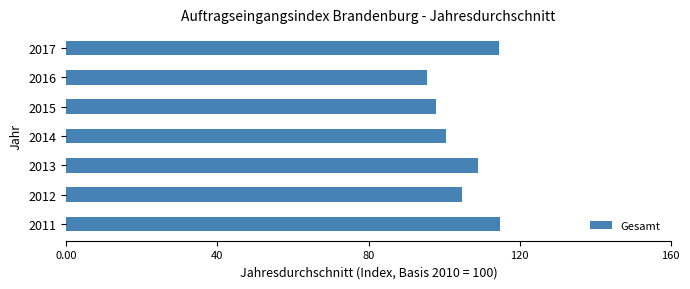

What is the difference between the maximum and minimum values?

19.5